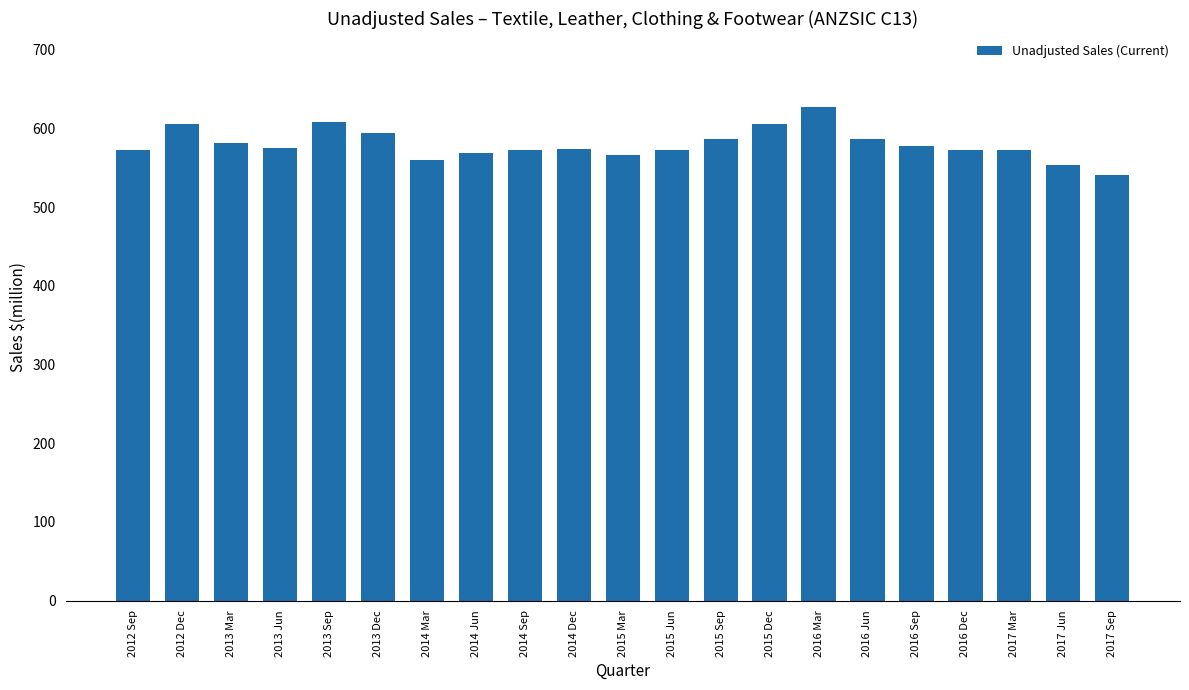

What is the label of the 16th bar from the left?

2016 Jun